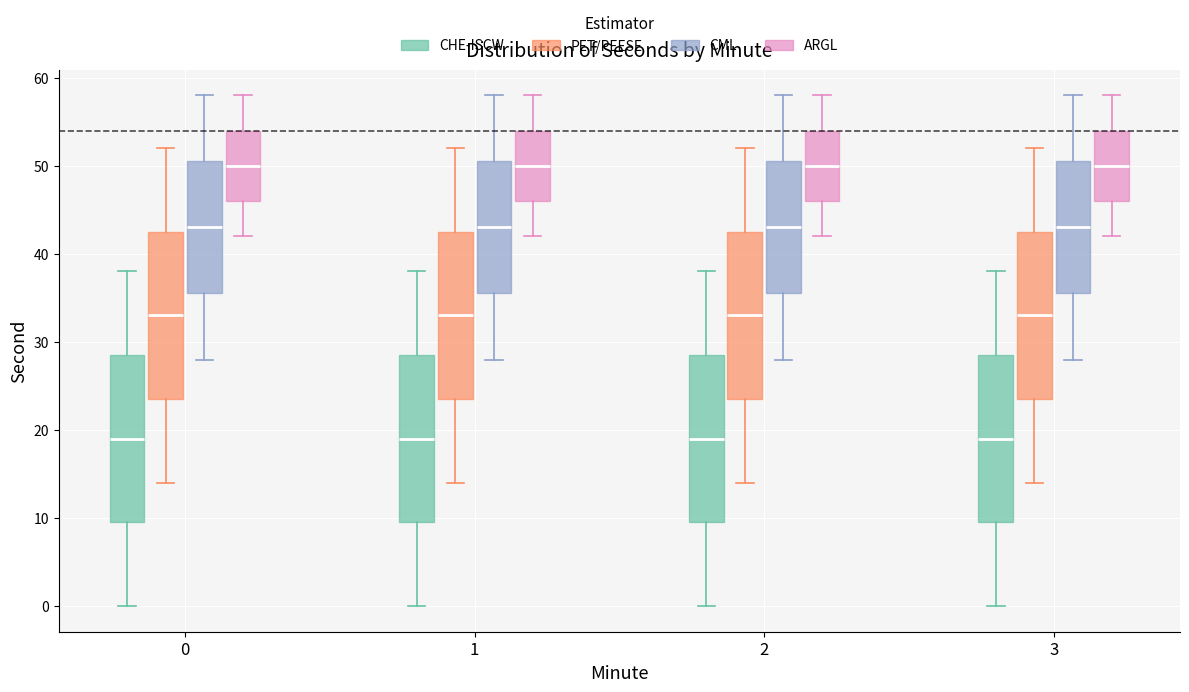

Reading left to right, transcribe this box plot: for each box, give where its median line is, the range the box spans, and where its two whiskers end, as read against the y-axis. The values are not printed on the chart, so give them approximately, as read against the axis.

0 (CHE-ISCW): median 19, box 10 to 29, whiskers 0 to 38
0 (PET/PEESE): median 33, box 24 to 43, whiskers 14 to 52
0 (CML): median 43, box 36 to 51, whiskers 28 to 58
0 (ARGL): median 50, box 46 to 54, whiskers 42 to 58
1 (CHE-ISCW): median 19, box 10 to 29, whiskers 0 to 38
1 (PET/PEESE): median 33, box 24 to 43, whiskers 14 to 52
1 (CML): median 43, box 36 to 51, whiskers 28 to 58
1 (ARGL): median 50, box 46 to 54, whiskers 42 to 58
2 (CHE-ISCW): median 19, box 10 to 29, whiskers 0 to 38
2 (PET/PEESE): median 33, box 24 to 43, whiskers 14 to 52
2 (CML): median 43, box 36 to 51, whiskers 28 to 58
2 (ARGL): median 50, box 46 to 54, whiskers 42 to 58
3 (CHE-ISCW): median 19, box 10 to 29, whiskers 0 to 38
3 (PET/PEESE): median 33, box 24 to 43, whiskers 14 to 52
3 (CML): median 43, box 36 to 51, whiskers 28 to 58
3 (ARGL): median 50, box 46 to 54, whiskers 42 to 58